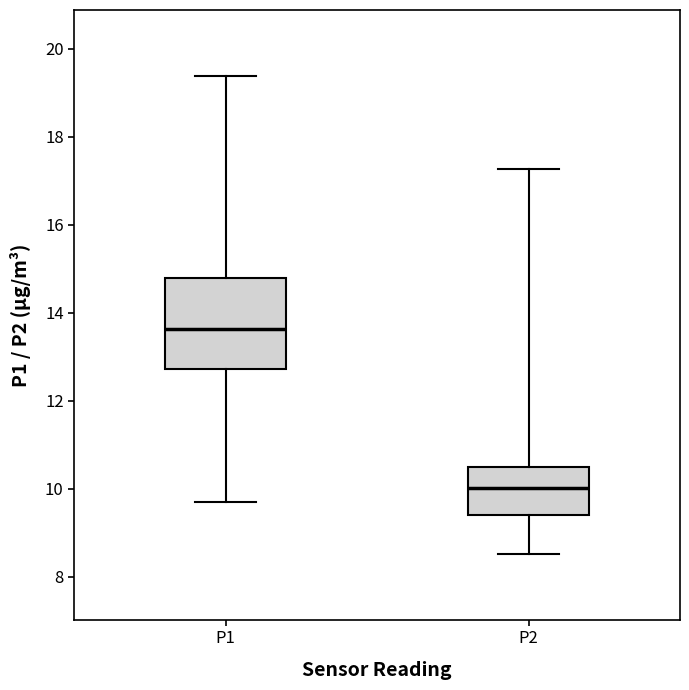

Where does the median line of the box for P1 sit on the y-axis? The values are not printed on the chart, so give them approximately, as read against the axis.

13.6